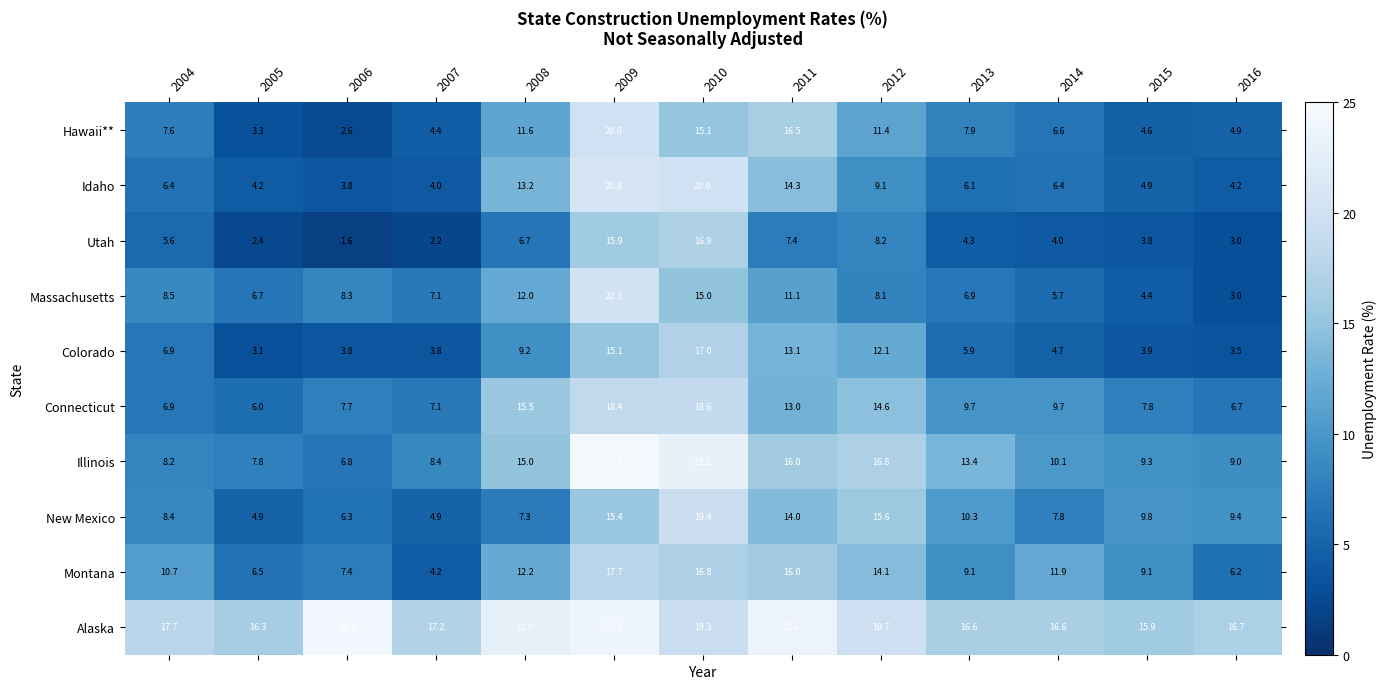

What is the difference between the Massachusetts values at 2013 and 2006?

1.4